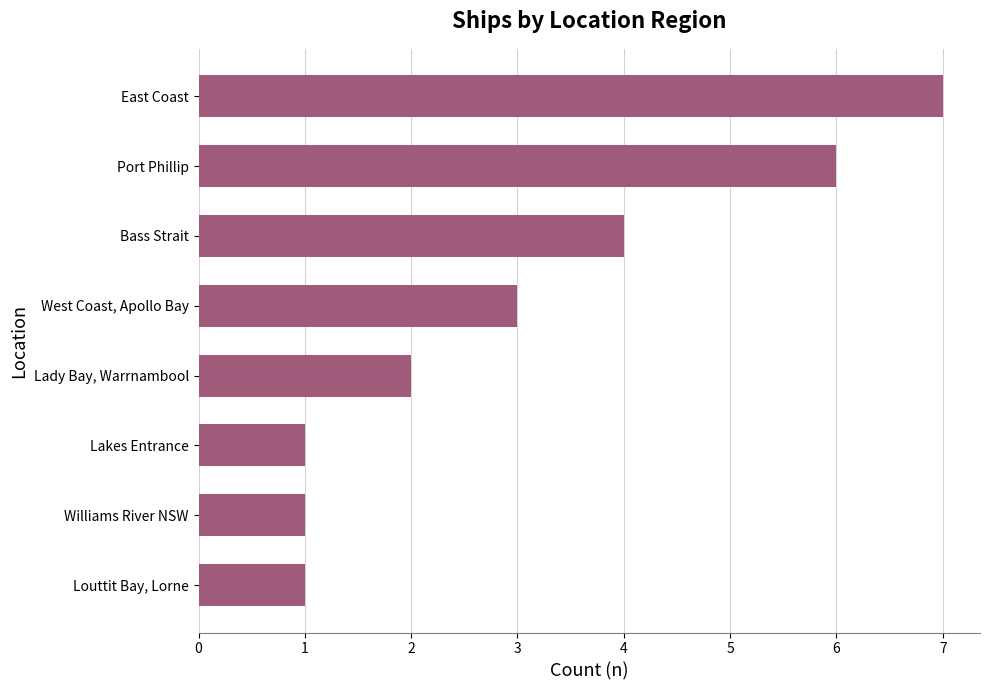

Count the number of categories in the chart.

8